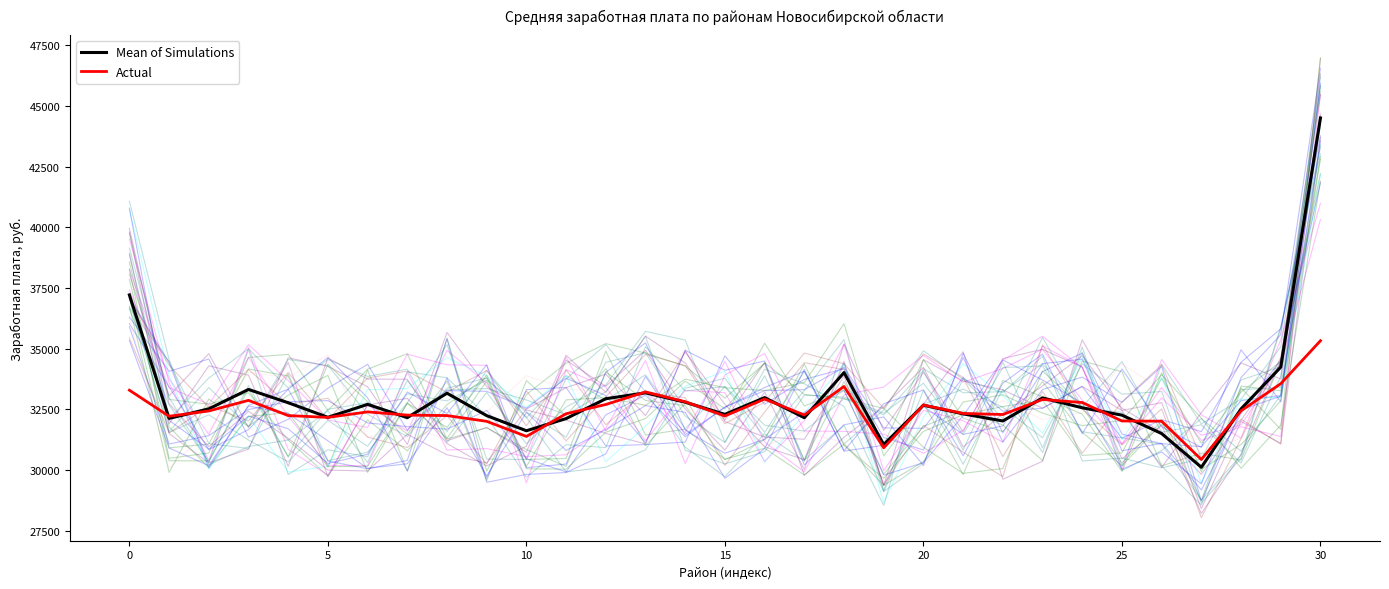

The value of Mean of Simulations at 0 is 37210.6. True or false?

True